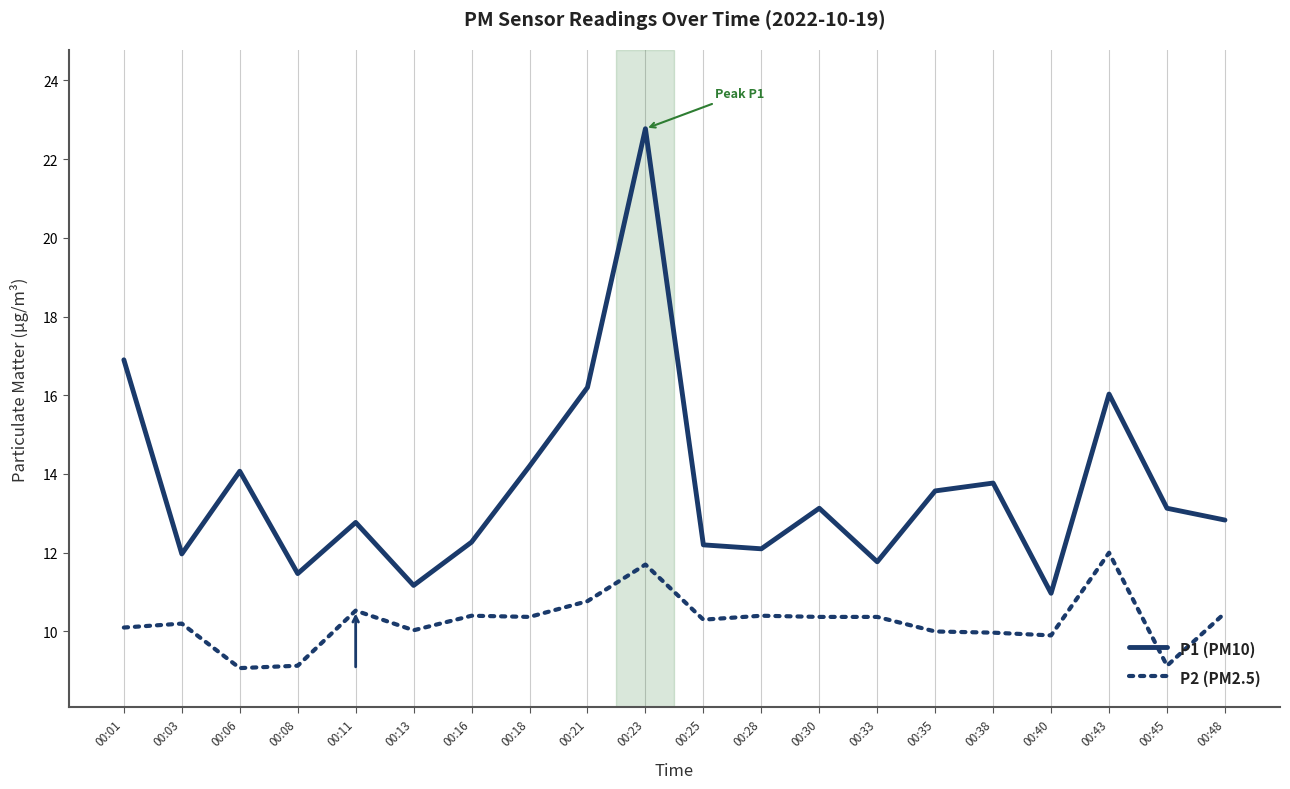

Is this an area chart (filled region under the line)?

No